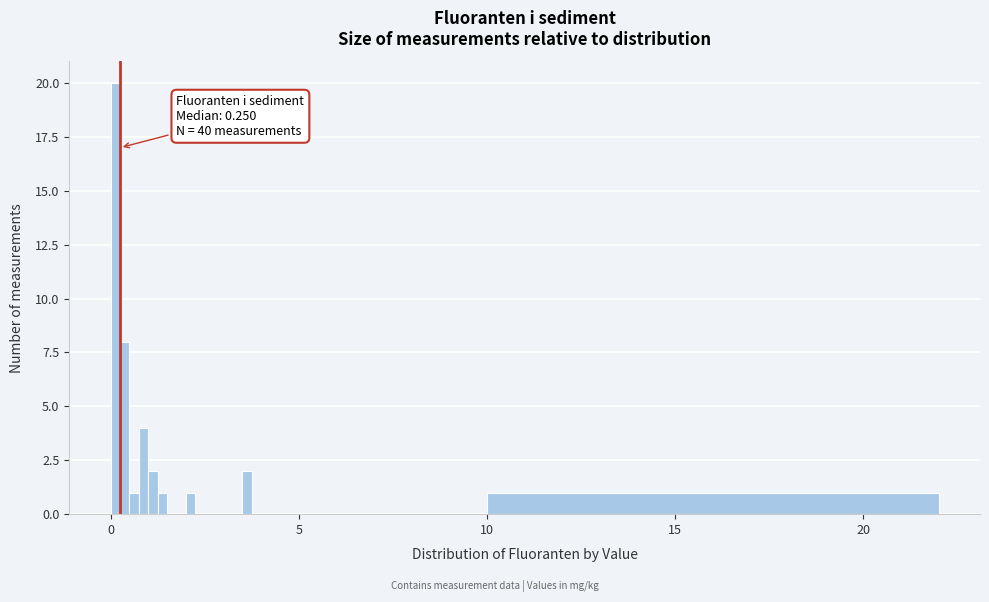

Read against the x-axis, roughly where is the centre of the tallest bar?

0.0